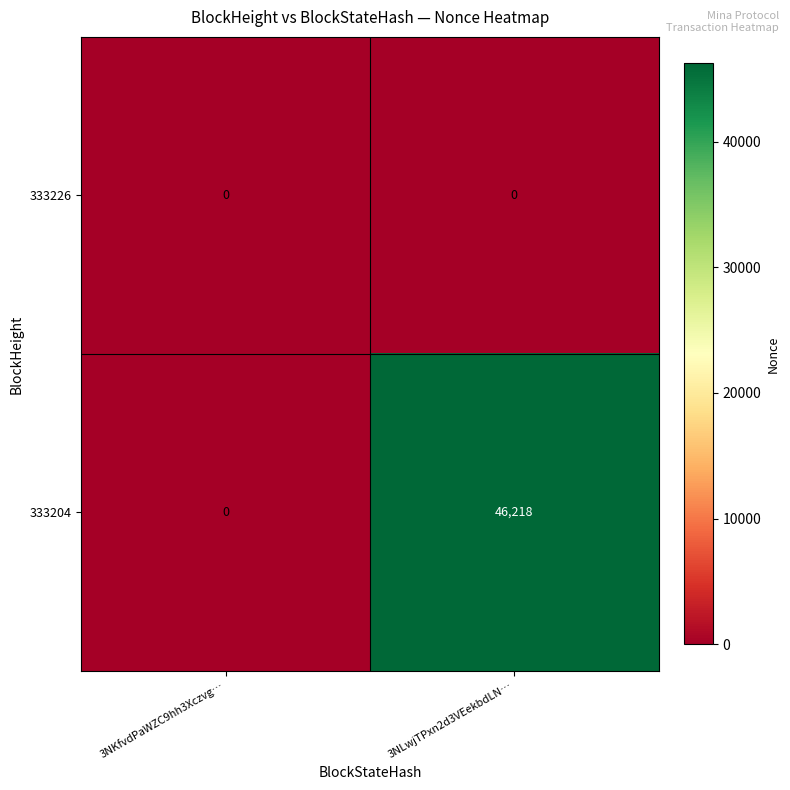

Which series changed the most between 3NKfvdPaWZC9hh3Xczvg… and 3NLwjTPxn2d3VEekbdLN…?

333204